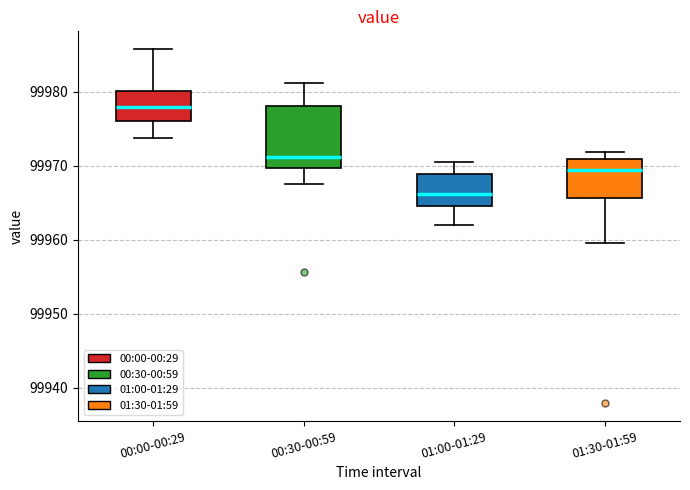

Reading left to right, read every box against the y-axis: the position of its median line, the range the box covers, and the ends of its whiskers. The values are not printed on the chart, so give them approximately, as read against the axis.

00:00-00:29: median 99978, box 99976 to 99980, whiskers 99974 to 99986
00:30-00:59: median 99971, box 99970 to 99978, whiskers 99967 to 99981
01:00-01:29: median 99966, box 99965 to 99969, whiskers 99962 to 99970
01:30-01:59: median 99969, box 99966 to 99971, whiskers 99960 to 99972